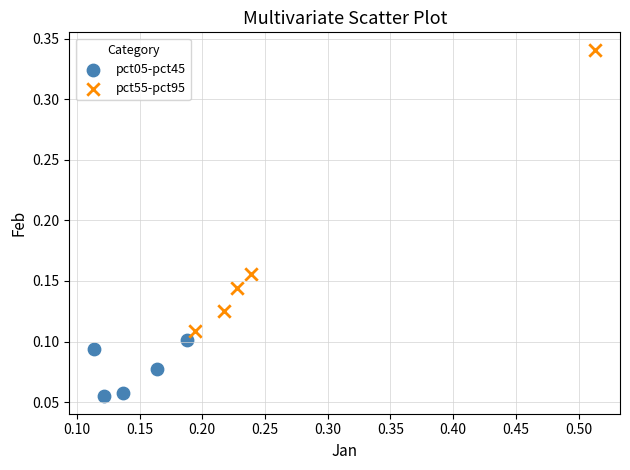

Which series has the widest spread of Y values?

pct55-pct95